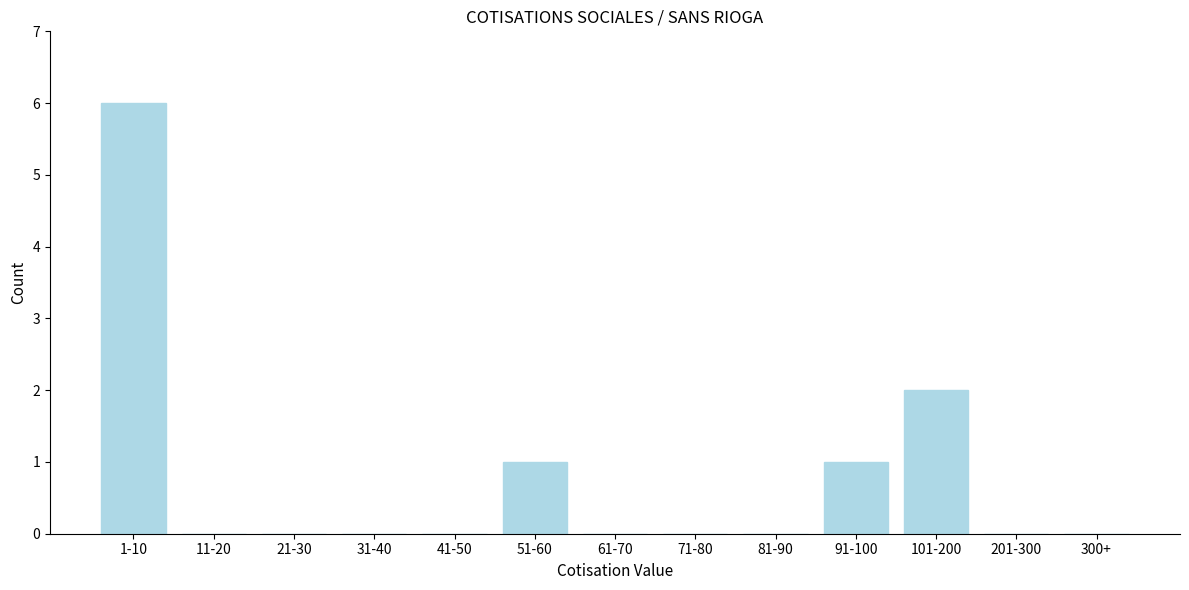

Reading left to right, what are all the values shown in this chart?

1-10=6	11-20=0	21-30=0	31-40=0	41-50=0	51-60=1	61-70=0	71-80=0	81-90=0	91-100=1	101-200=2	201-300=0	300+=0